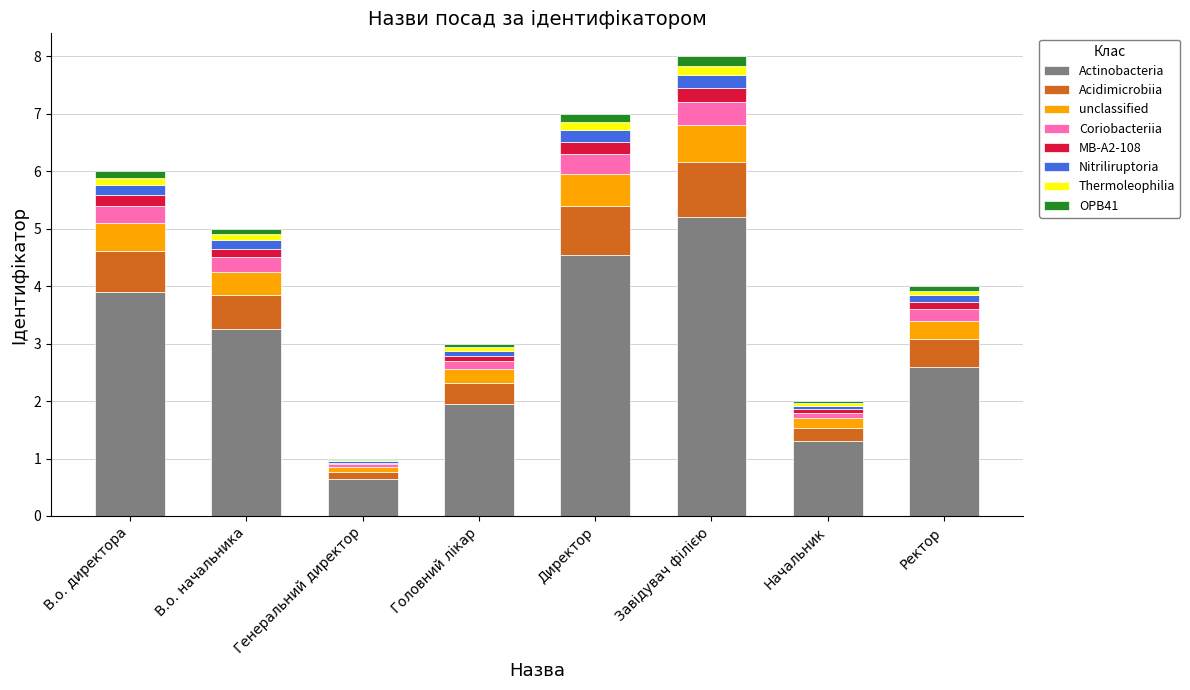

The value of Actinobacteria at Генеральний директор is 1.1. True or false?

False